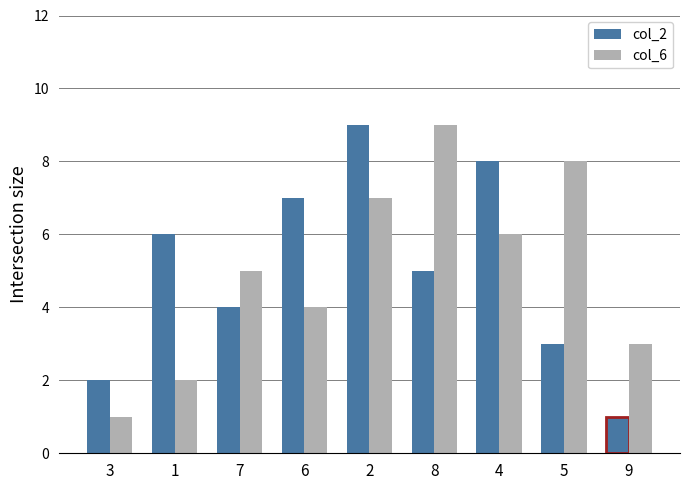

What is the maximum value shown in the chart?

9